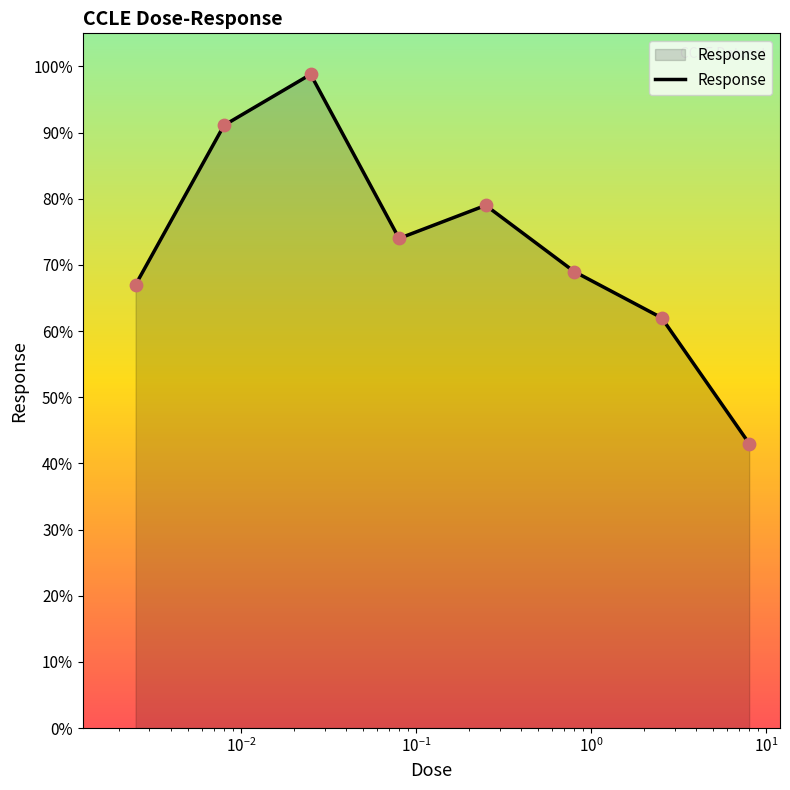

True or false: there are more than 0 points higher than both neighbors.

True